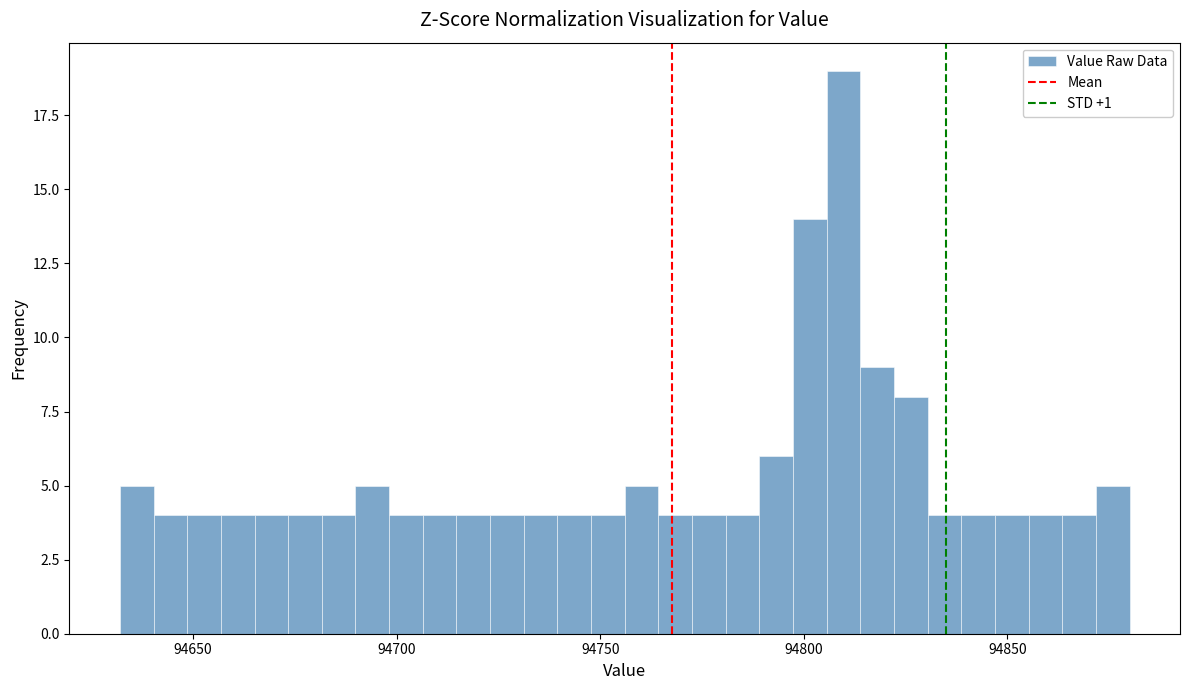

Read against the x-axis, roughly where is the centre of the tallest bar?

94810